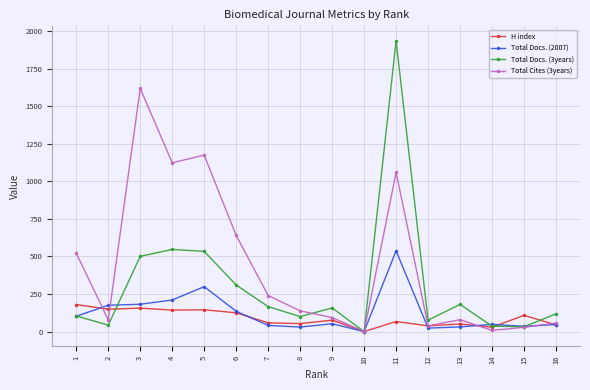

True or false: H index has a value of 253 at 1.

False